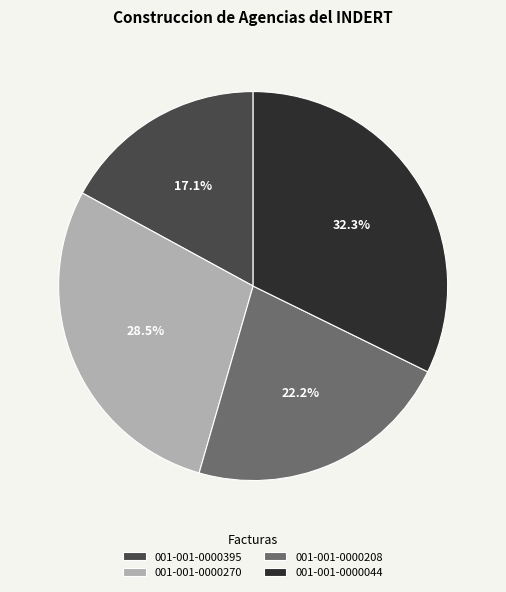

Is the sum of 001-001-0000208 and 001-001-0000044 greater than half?

Yes